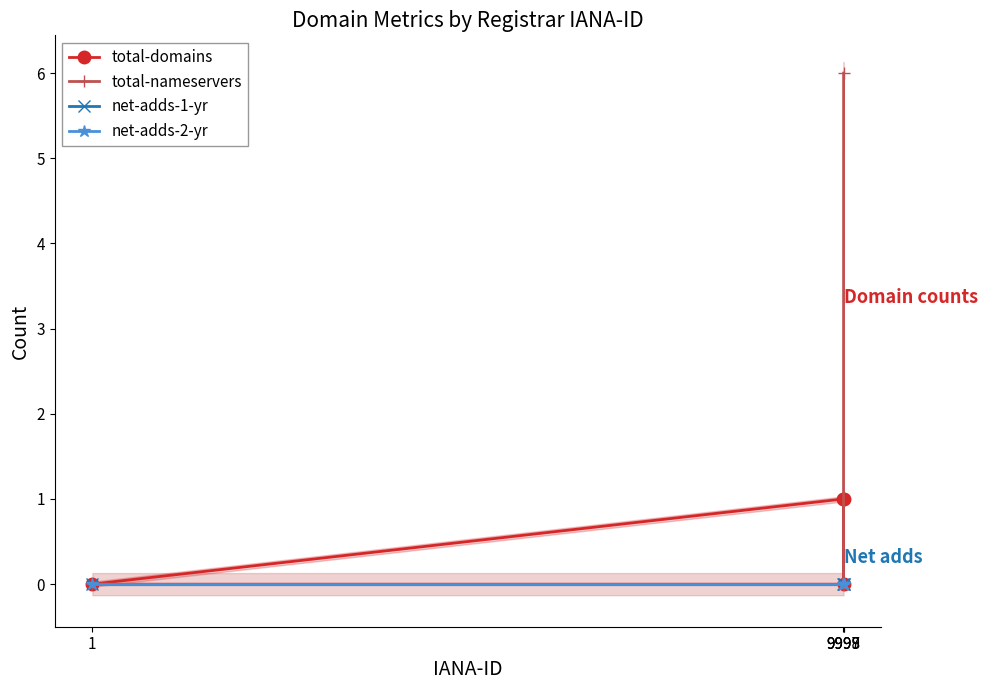

The total-domains series shows 1 at 9999. True or false?

True